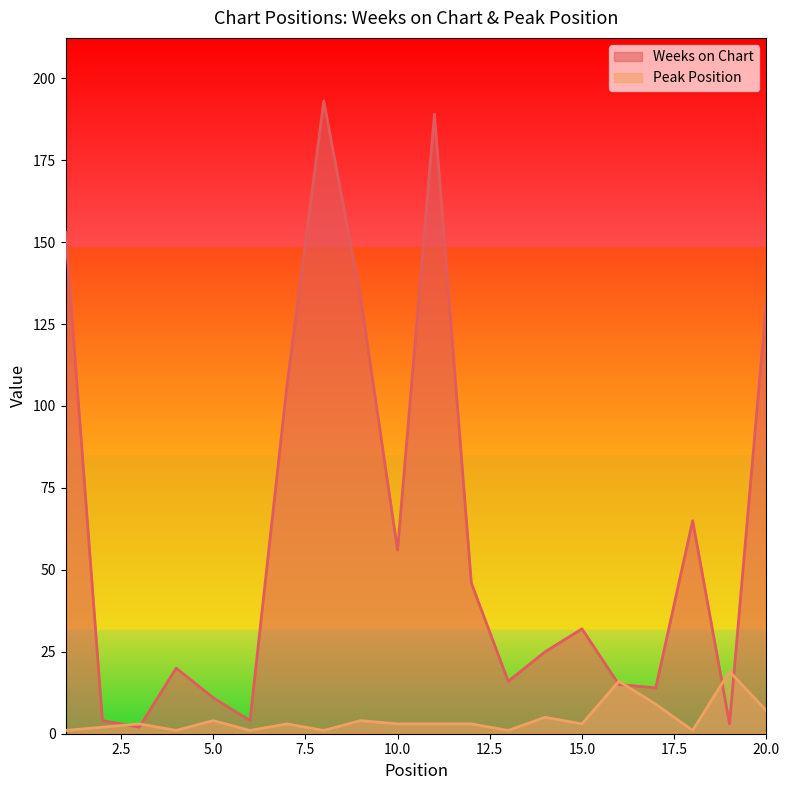

At which category is the sum across all series the highest?

8